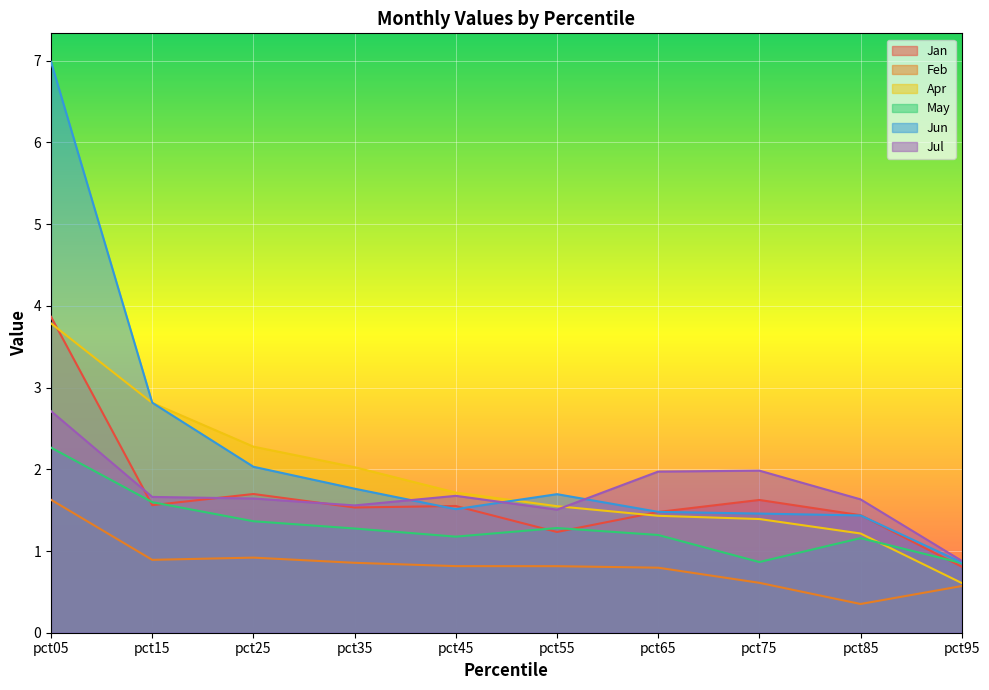

After their last crossing, which series has the higher values: Jul or Jun?

Jul